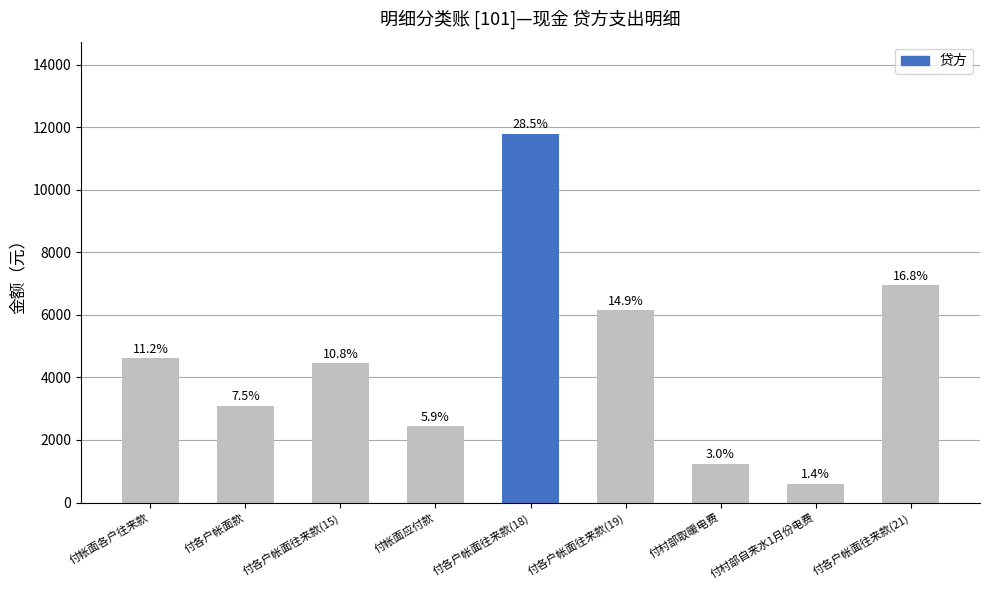

What position from the left is 付村部取暖电费?

7